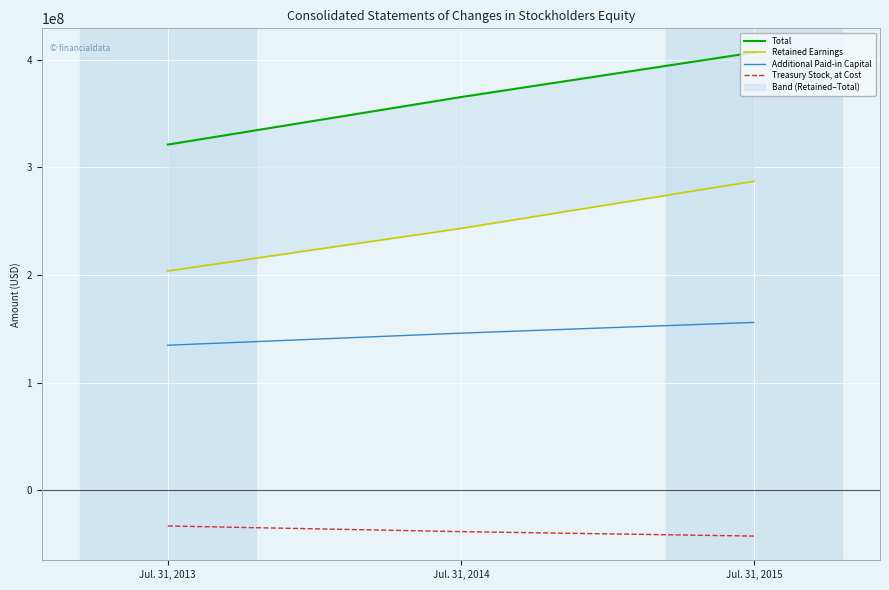

What is the total value across all series at Jul. 31, 2015?

807451000